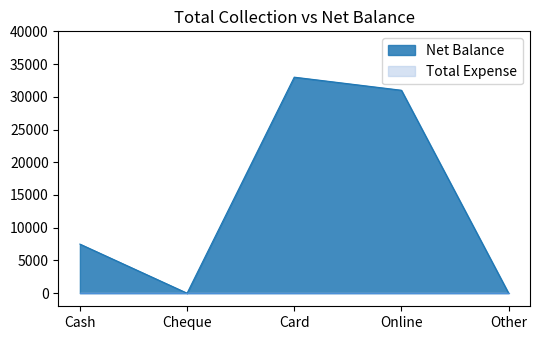

True or false: the data shows 0 at Other.

True